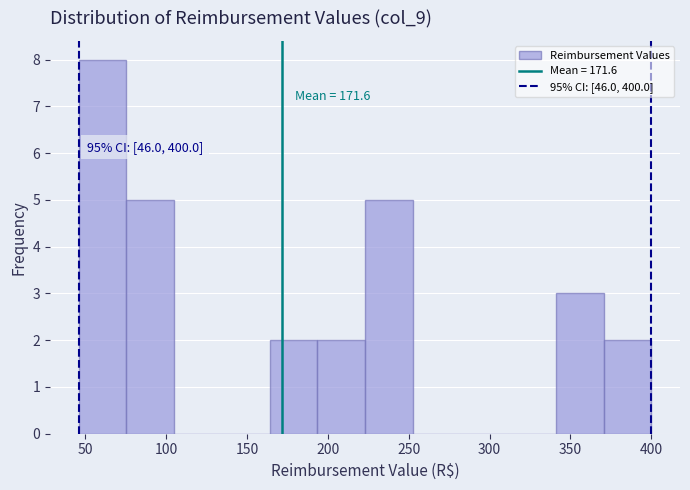

Which range on the x-axis has the tallest bar?

46.0 to 75.5